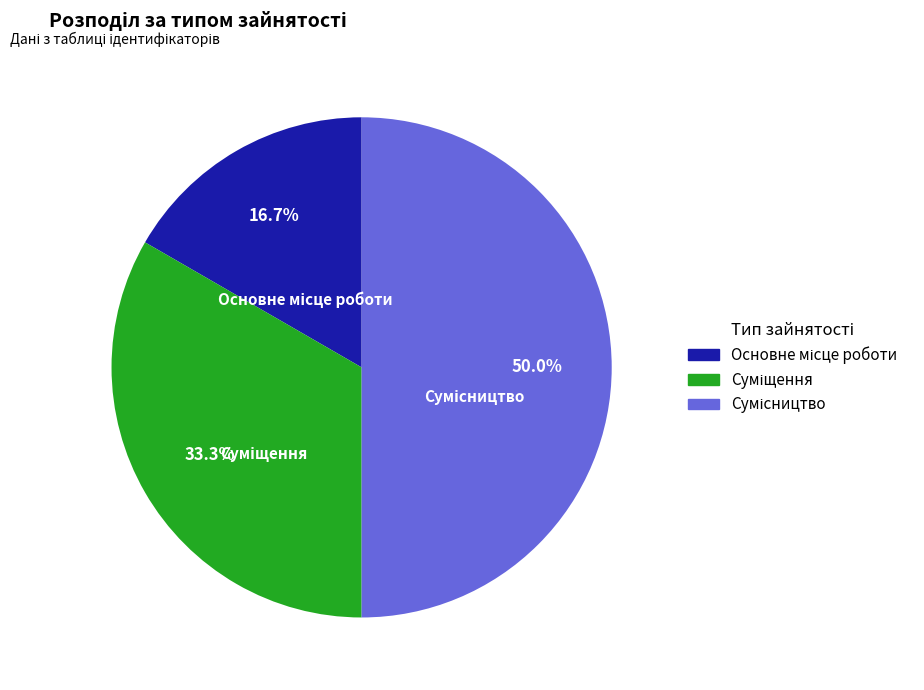

Is it true that Основне місце роботи is 3% of the pie?

False